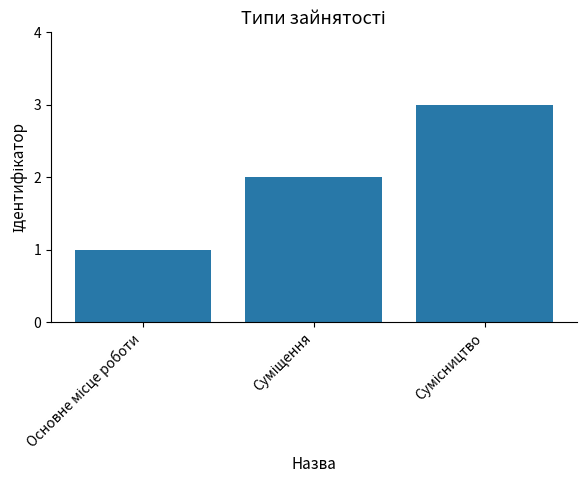

Reading left to right, what are all the values shown in this chart?

1	2	3